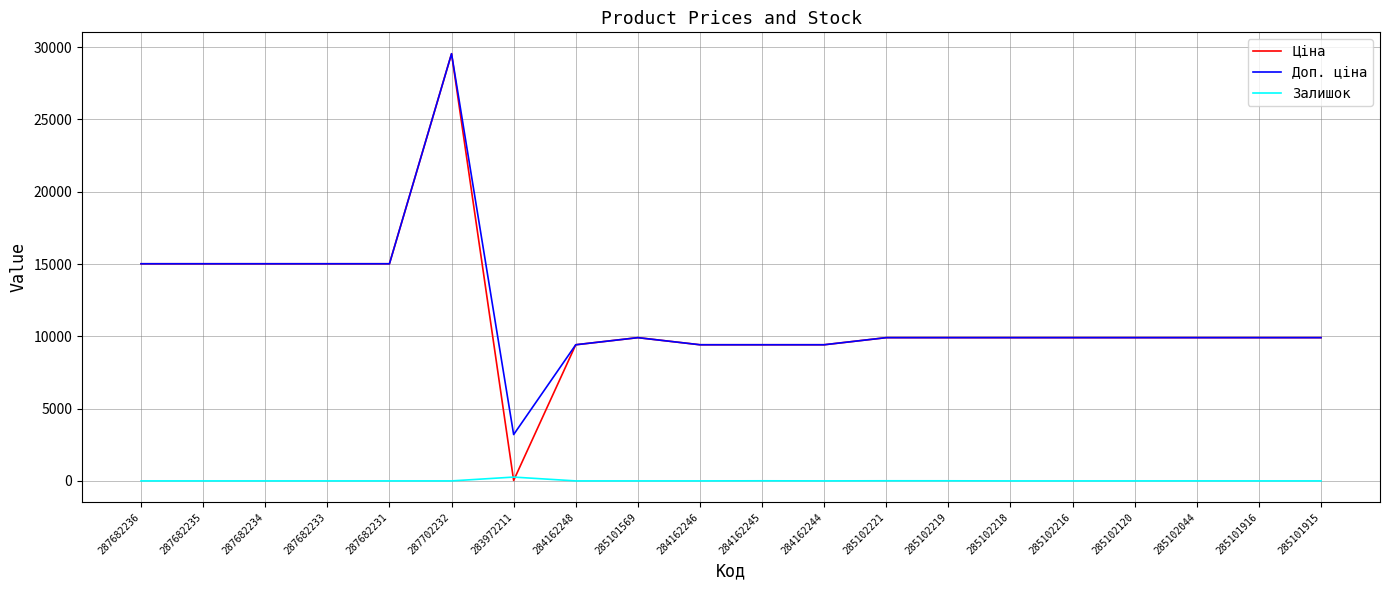

At which category does the chart reach its peak across all series?

287702232